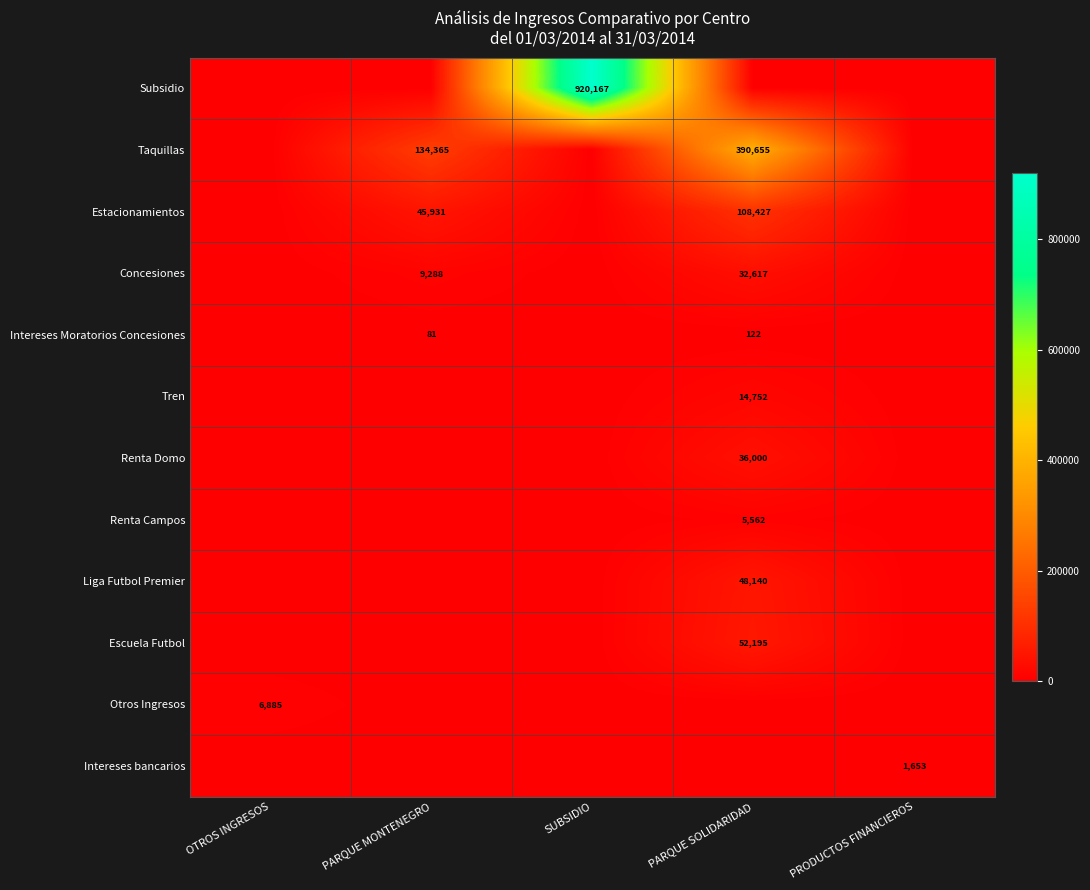

The value of Taquillas at PARQUE MONTENEGRO is 27380. True or false?

False